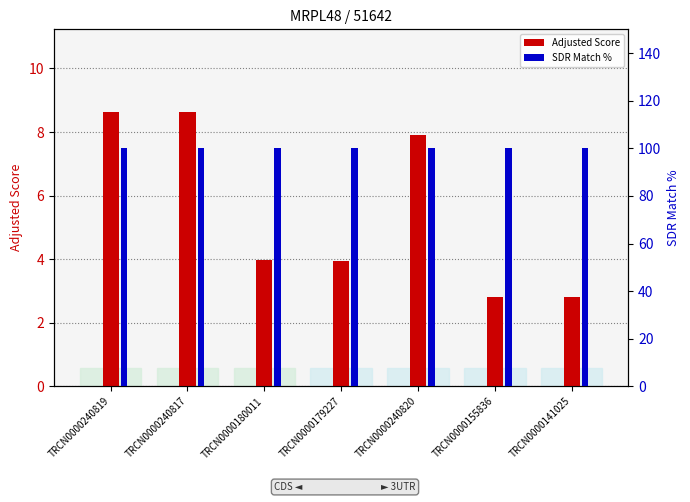

What is the maximum value shown in the chart?

100.0